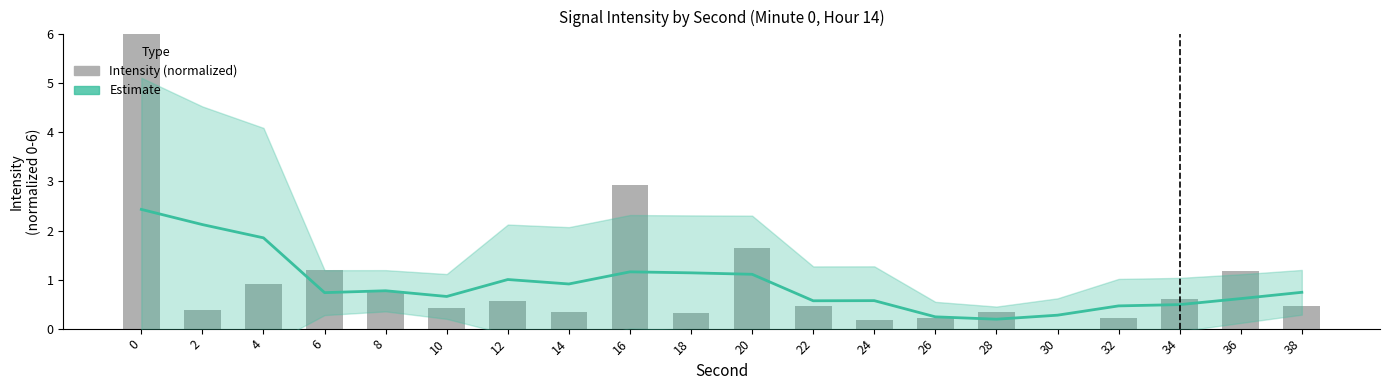

What is the total value across all series at 0?

8.4